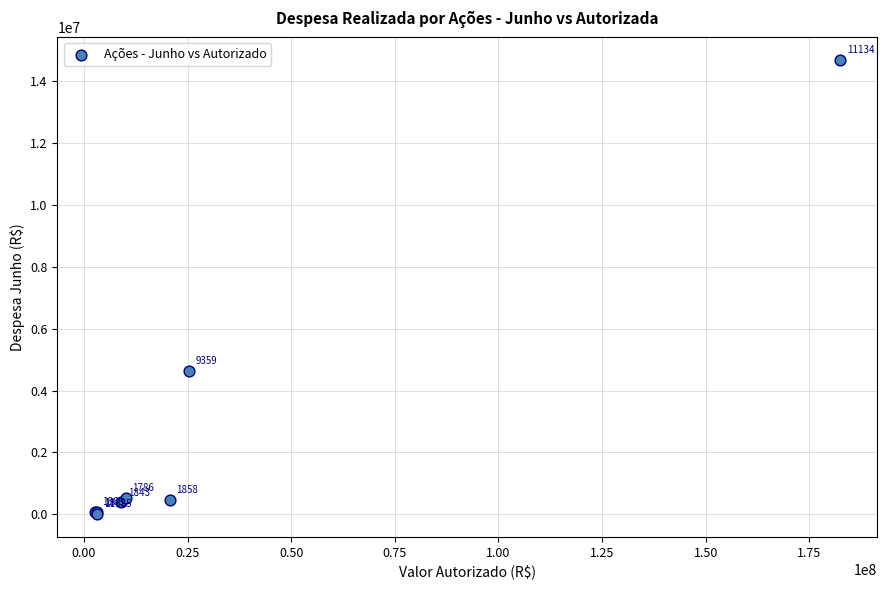

What Y value in the scatter plot is closest to 7351802?

4633652.0